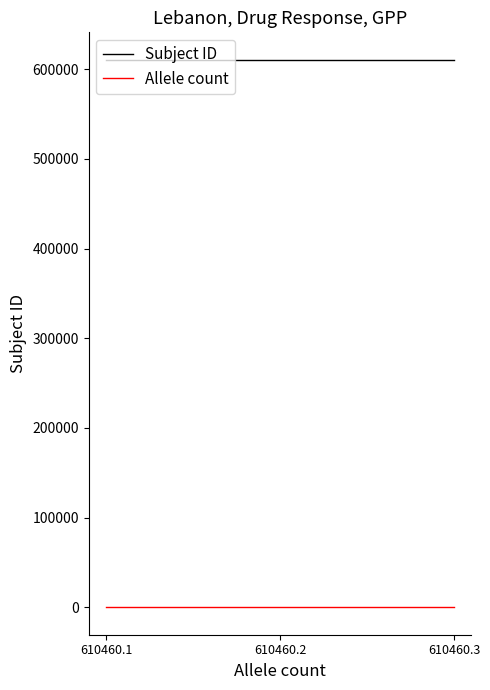

What is the sum of all Allele count values?

3.0